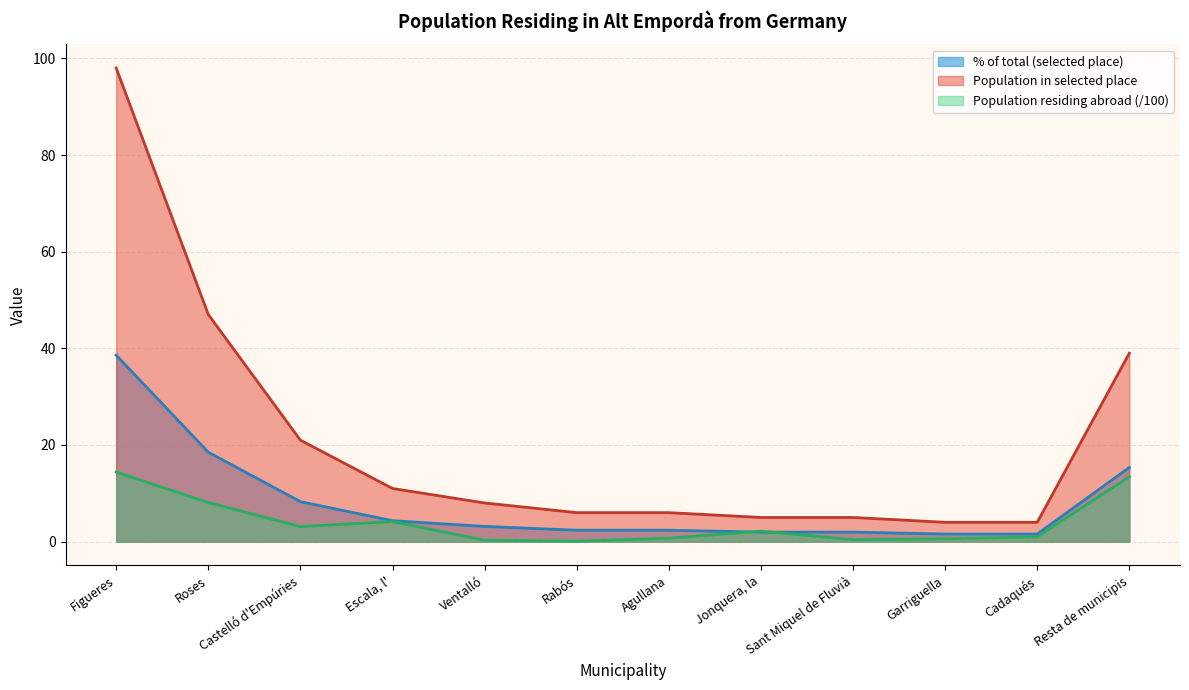

How many values in the Population residing abroad series are below 2?

6